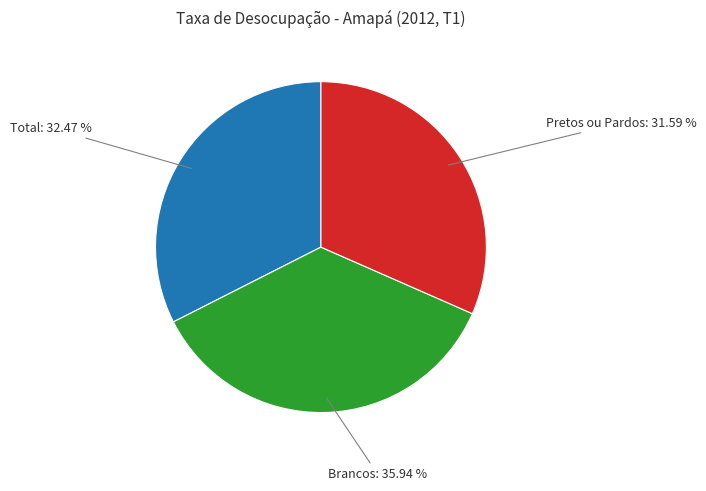

Does Brancos account for over 50% of the chart?

No